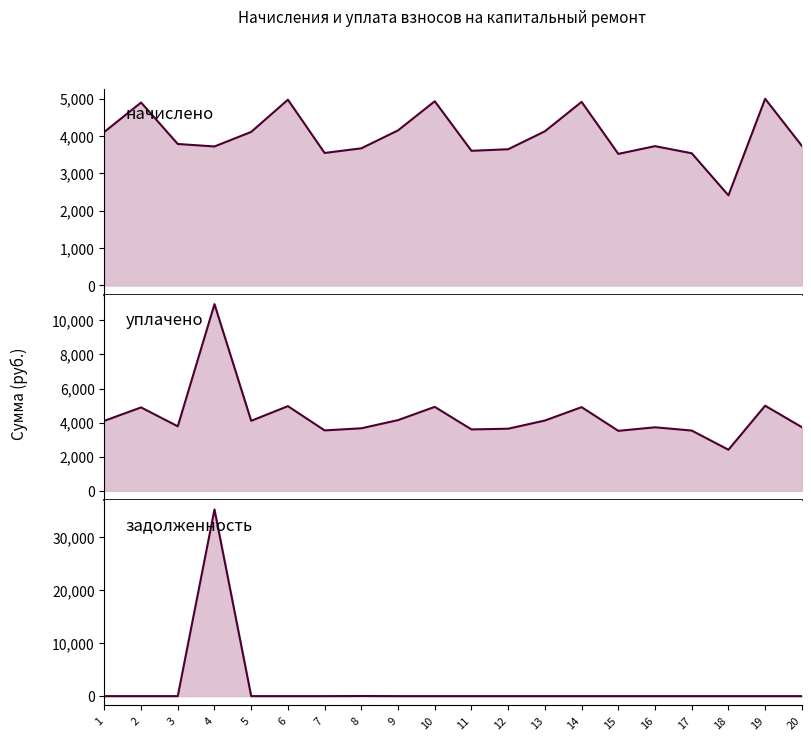

The задолженность series shows 27.8 at 8. True or false?

False